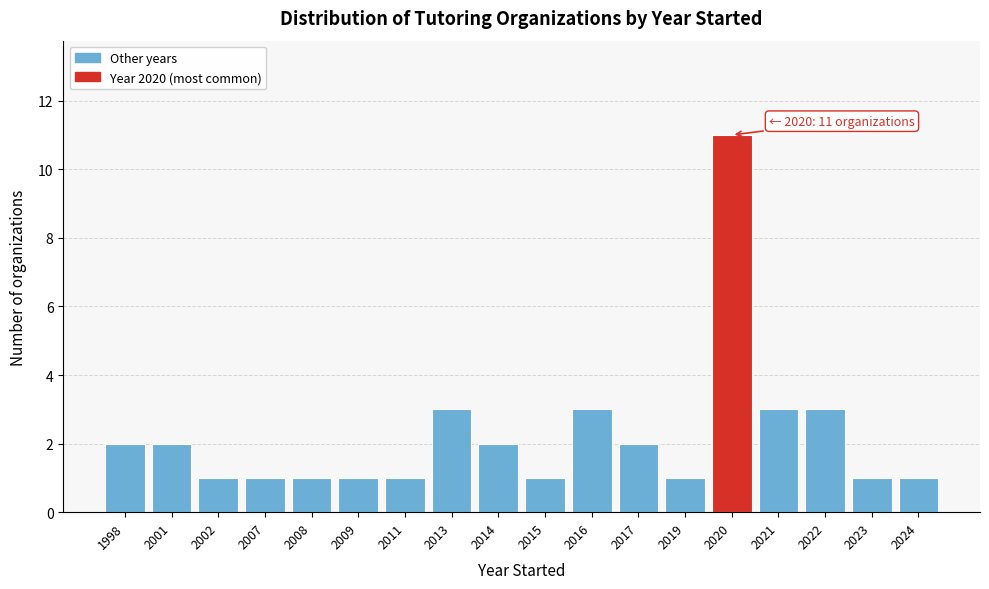

Reading right to left, list all the values displayed in this chart.

1	1	3	3	11	1	2	3	1	2	3	1	1	1	1	1	2	2